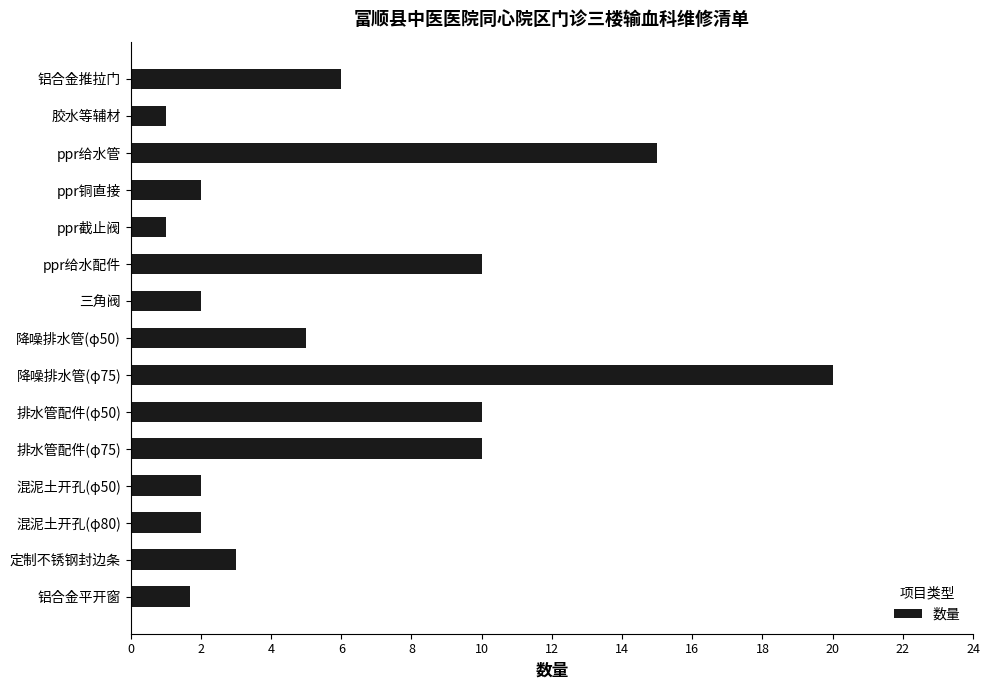

Is it true that the value at 胶水等辅材 is 1.0?

True